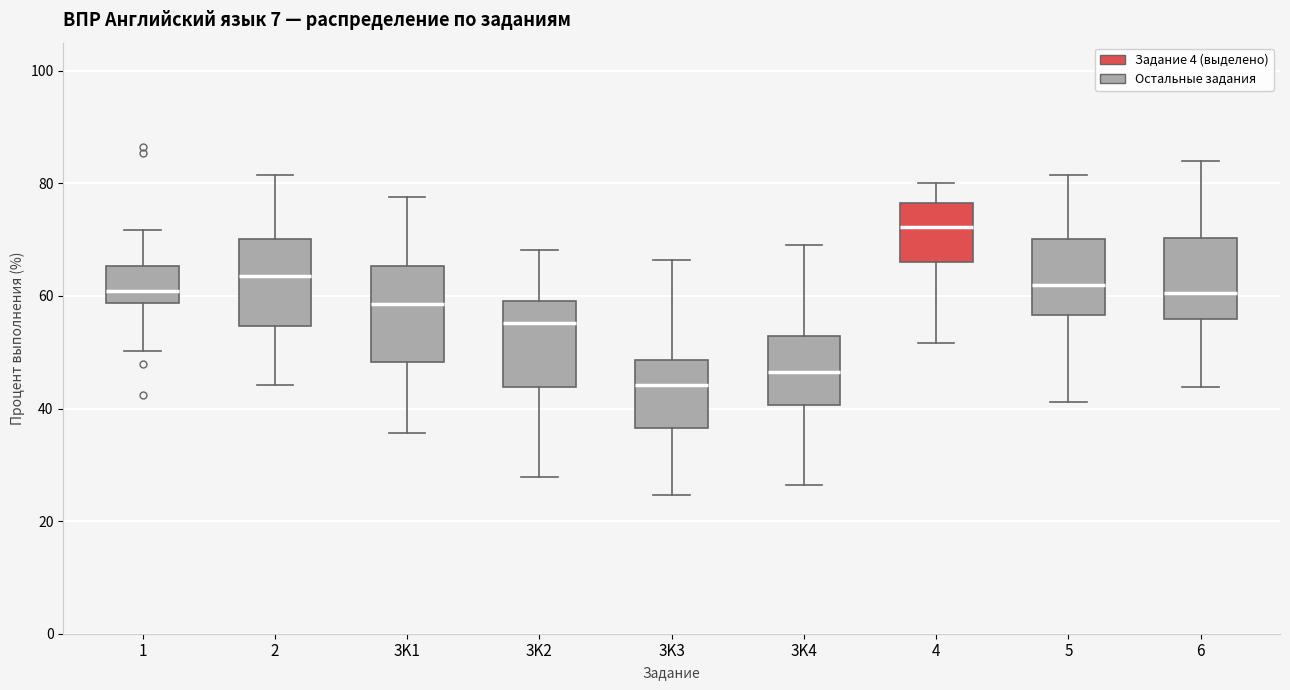

Reading left to right, read every box against the y-axis: the position of its median line, the range the box covers, and the ends of its whiskers. The values are not printed on the chart, so give them approximately, as read against the axis.

1: median 60, box 58 to 66, whiskers 50 to 72
2: median 64, box 54 to 70, whiskers 44 to 82
3K1: median 58, box 48 to 66, whiskers 36 to 78
3K2: median 56, box 44 to 60, whiskers 28 to 68
3K3: median 44, box 36 to 48, whiskers 24 to 66
3K4: median 46, box 40 to 52, whiskers 26 to 70
4: median 72, box 66 to 76, whiskers 52 to 80
5: median 62, box 56 to 70, whiskers 42 to 82
6: median 60, box 56 to 70, whiskers 44 to 84